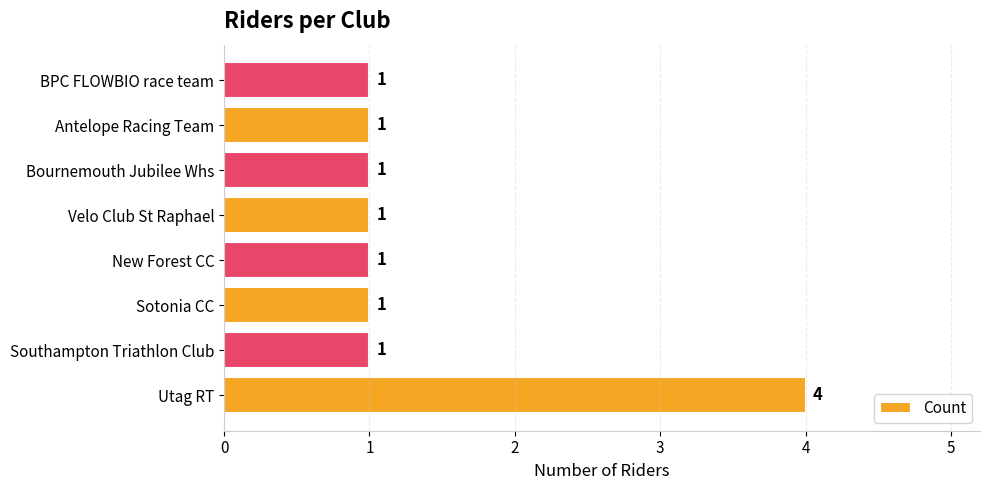

The value at BPC FLOWBIO race team is 1. True or false?

True